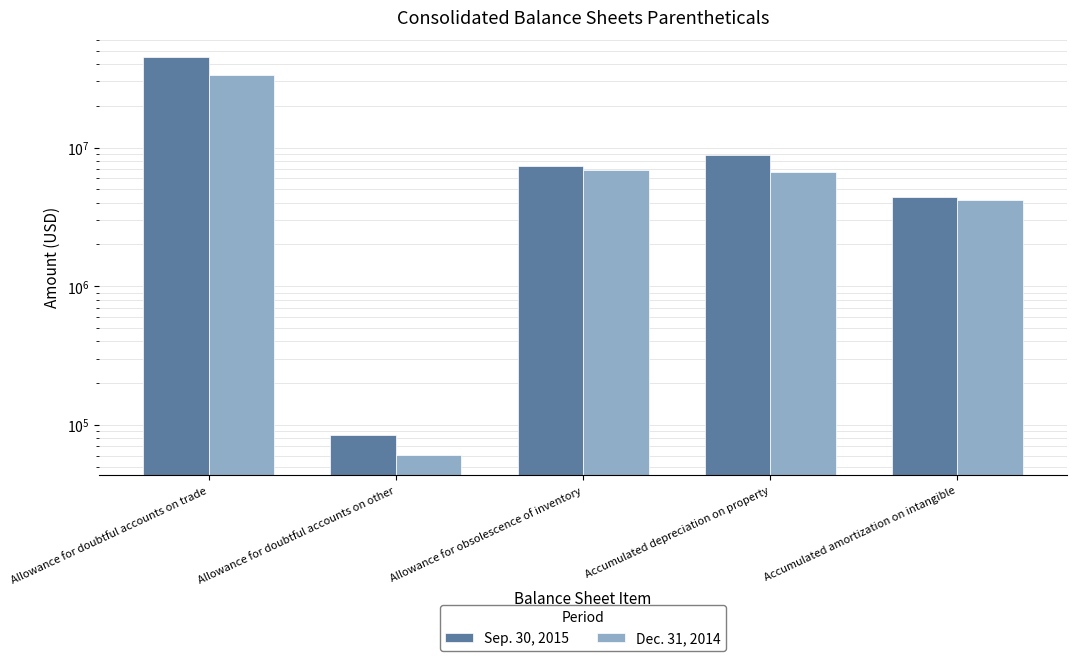

What are all the series names shown in the legend?

Sep. 30, 2015, Dec. 31, 2014